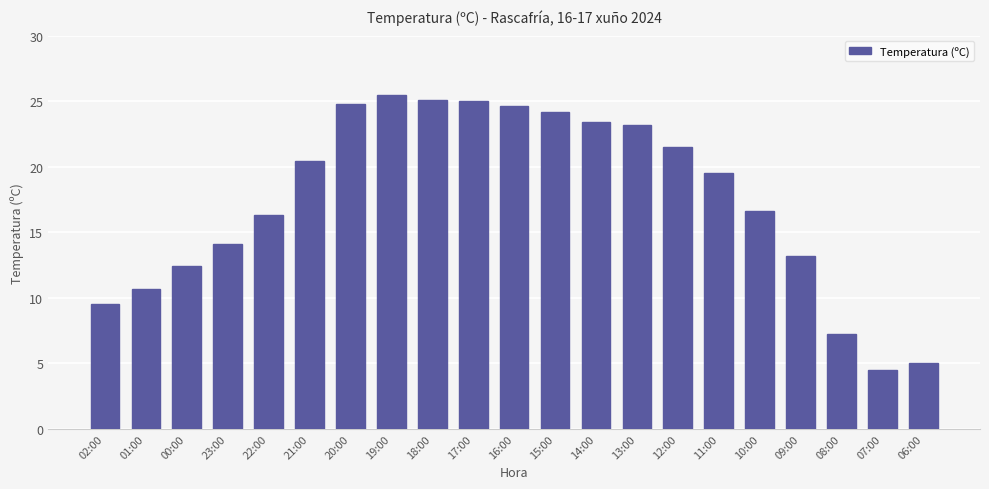

What is the minimum value shown in the chart?

4.5